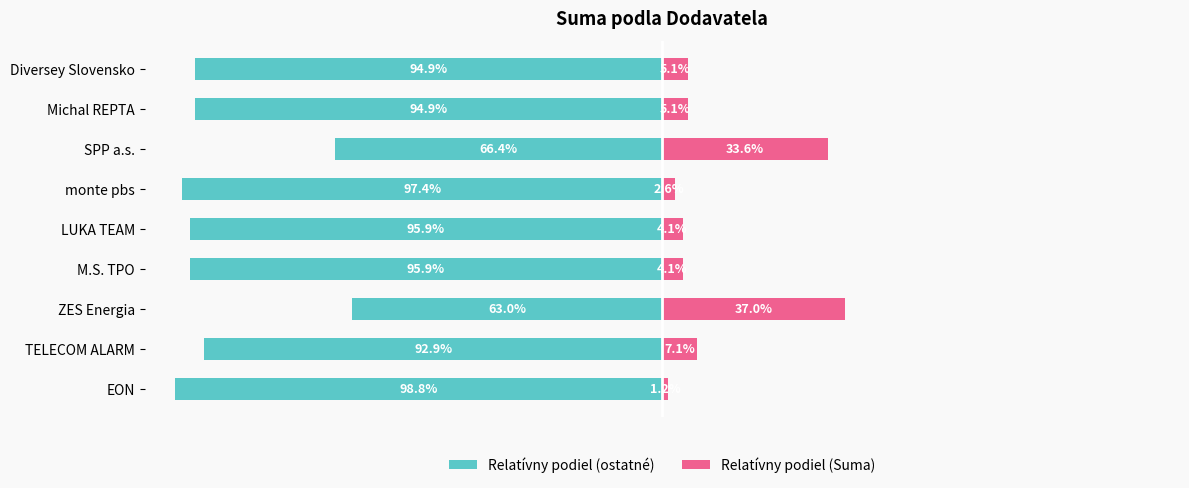

How many bars are there in total?

18